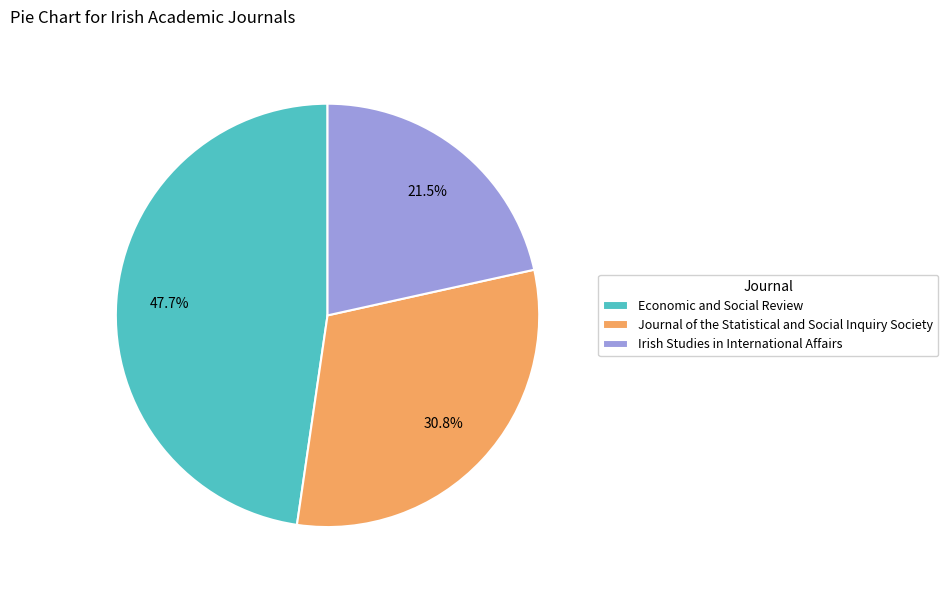

Is the sum of Irish Studies in International Affairs and Journal of the Statistical and Social Inquiry Society greater than half?

Yes